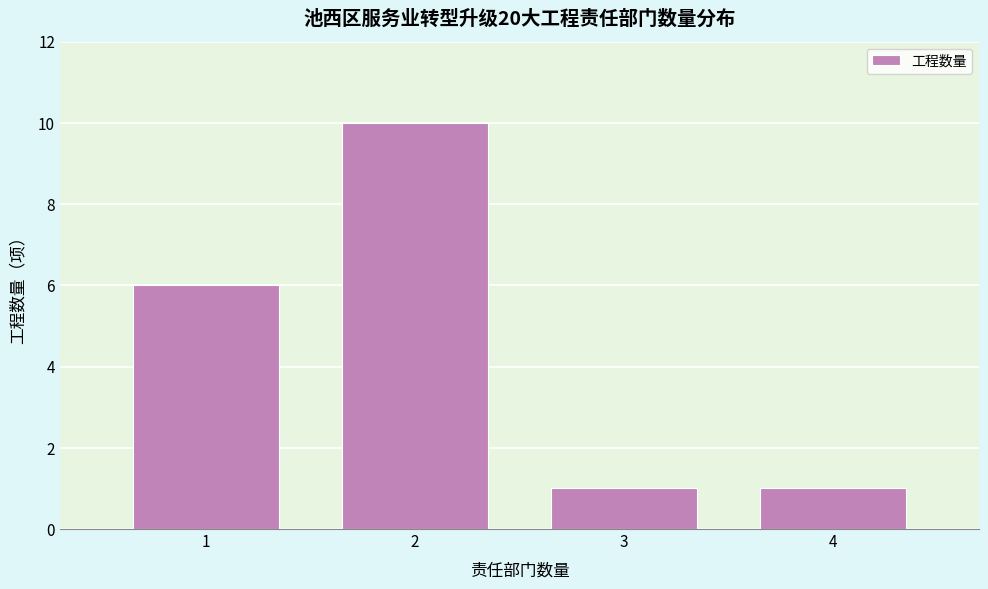

Reading left to right, list all the values displayed in this chart.

6	10	1	1